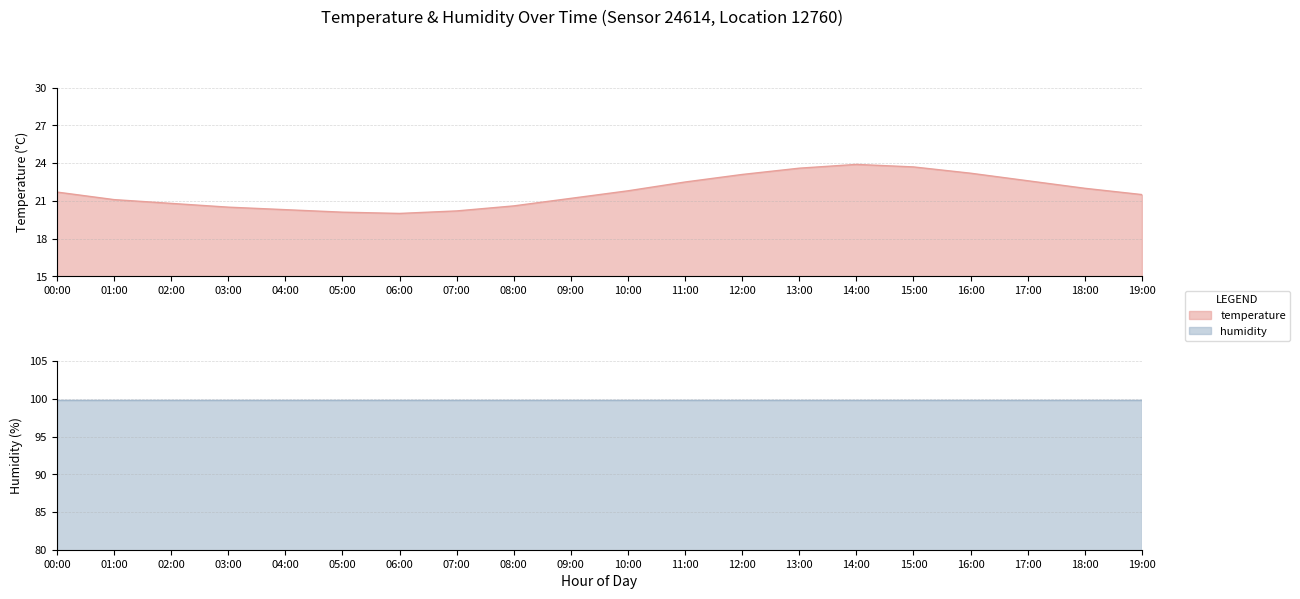

What is the sum of all values?

434.4